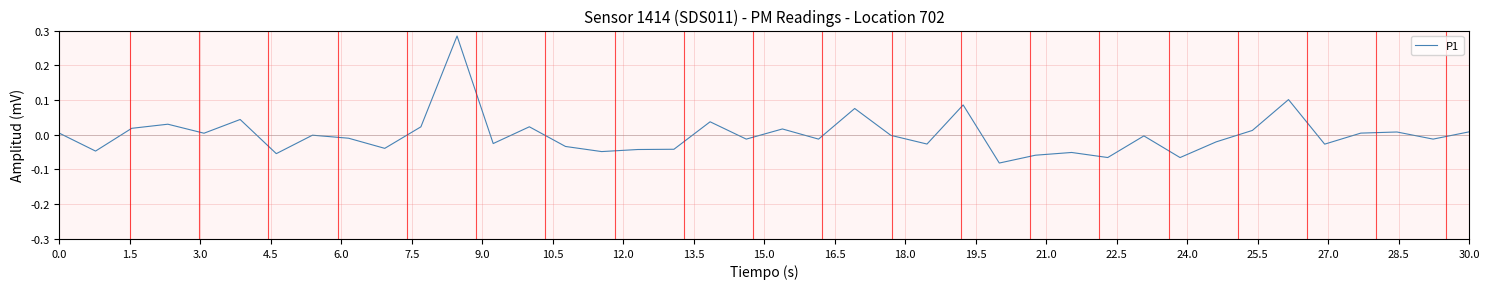

What is the difference between the maximum and minimum values?

0.4